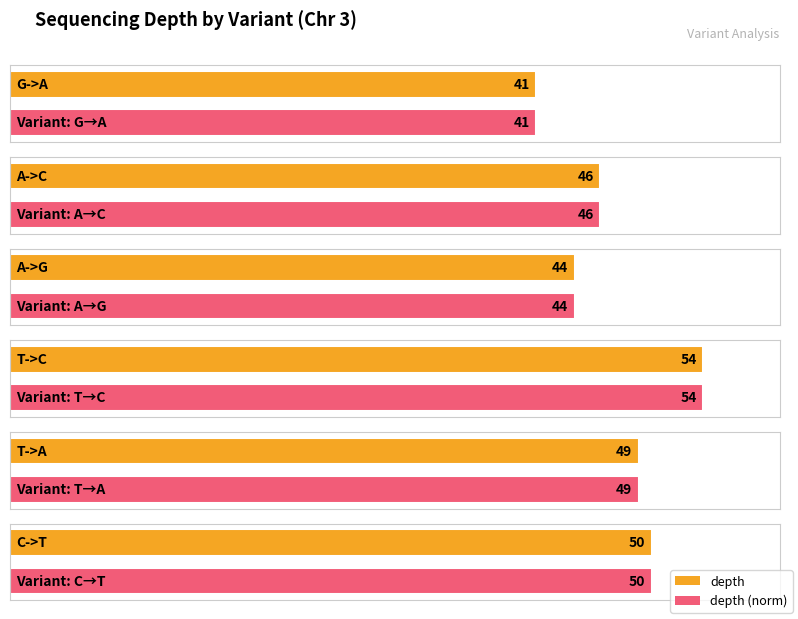

True or false: the data shows 44 at A->G.

True